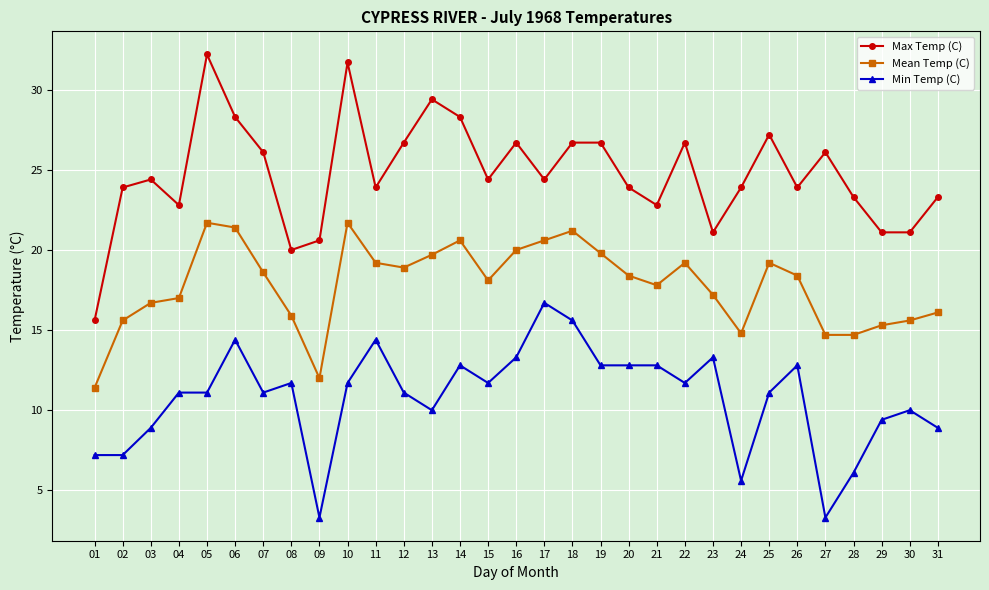

List the series in order of their peak value, highest first.

Max Temp (C), Mean Temp (C), Min Temp (C)